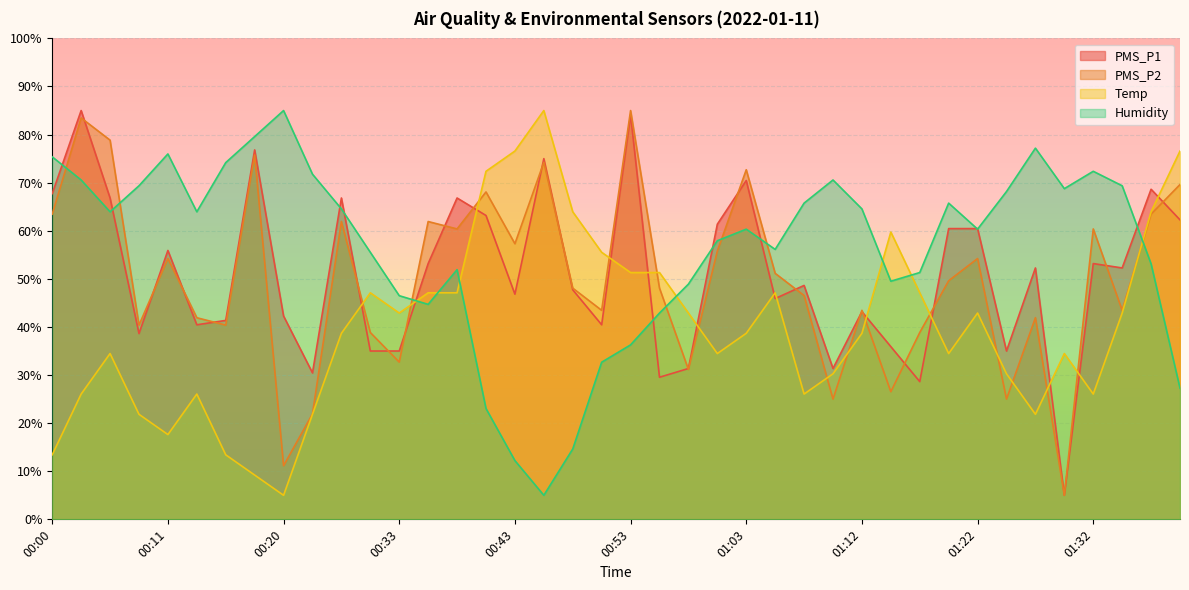

Where is the first local minimum for PMS_P1?

00:08